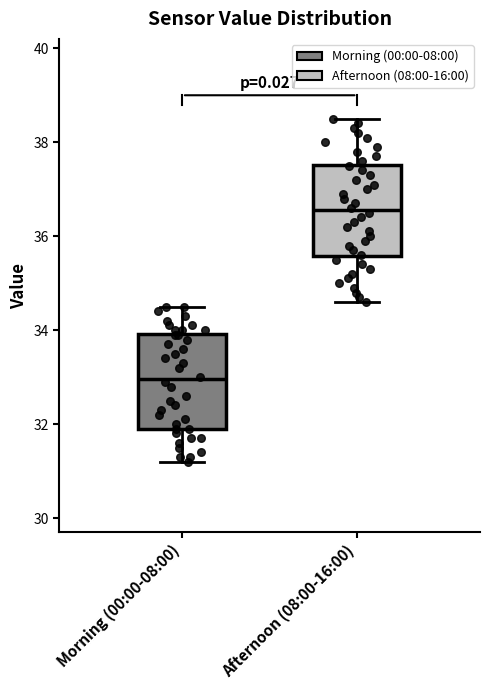

Reading left to right, transcribe this box plot: for each box, give where its median line is, the range the box spans, and where its two whiskers end, as read against the y-axis. The values are not printed on the chart, so give them approximately, as read against the axis.

Morning (00:00-08:00): median 33.0, box 32.0 to 34.0, whiskers 31.2 to 34.6
Afternoon (08:00-16:00): median 36.6, box 35.6 to 37.6, whiskers 34.6 to 38.6